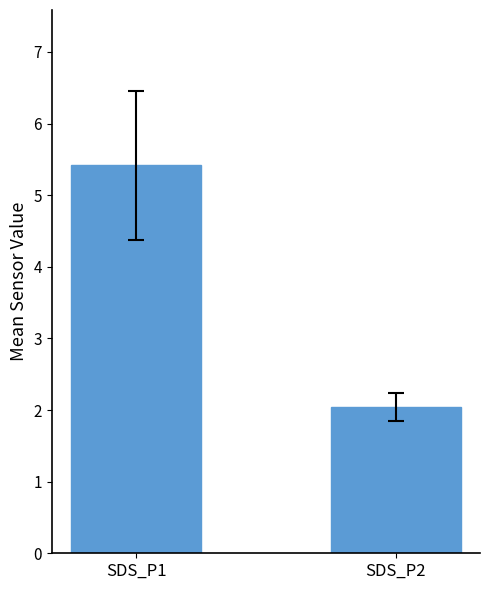

What is the average value?

3.7